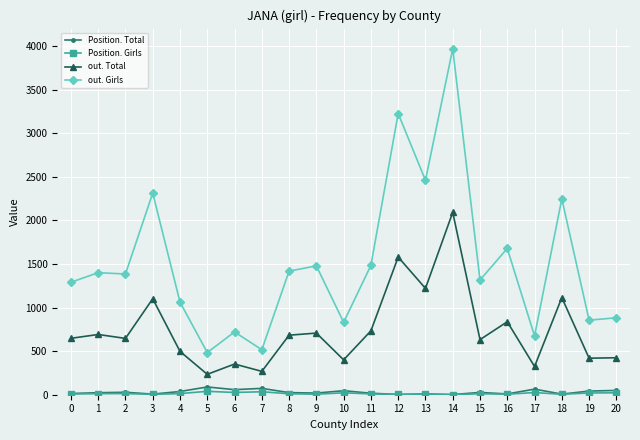

True or false: out. Girls and out. Total intersect in this chart.

False